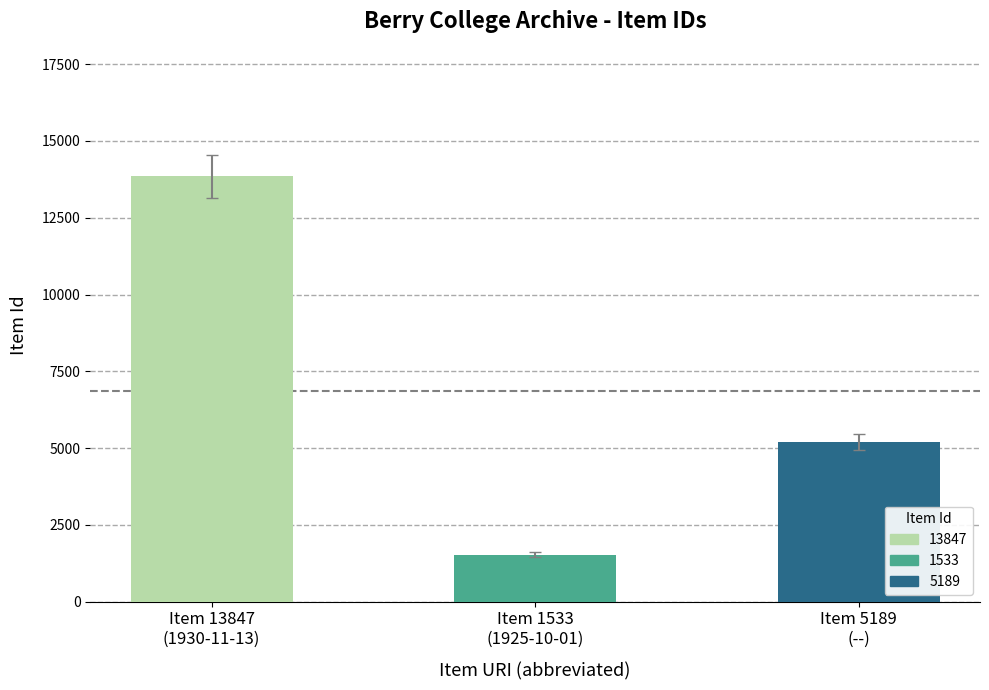

What position from the right is 13847?

3